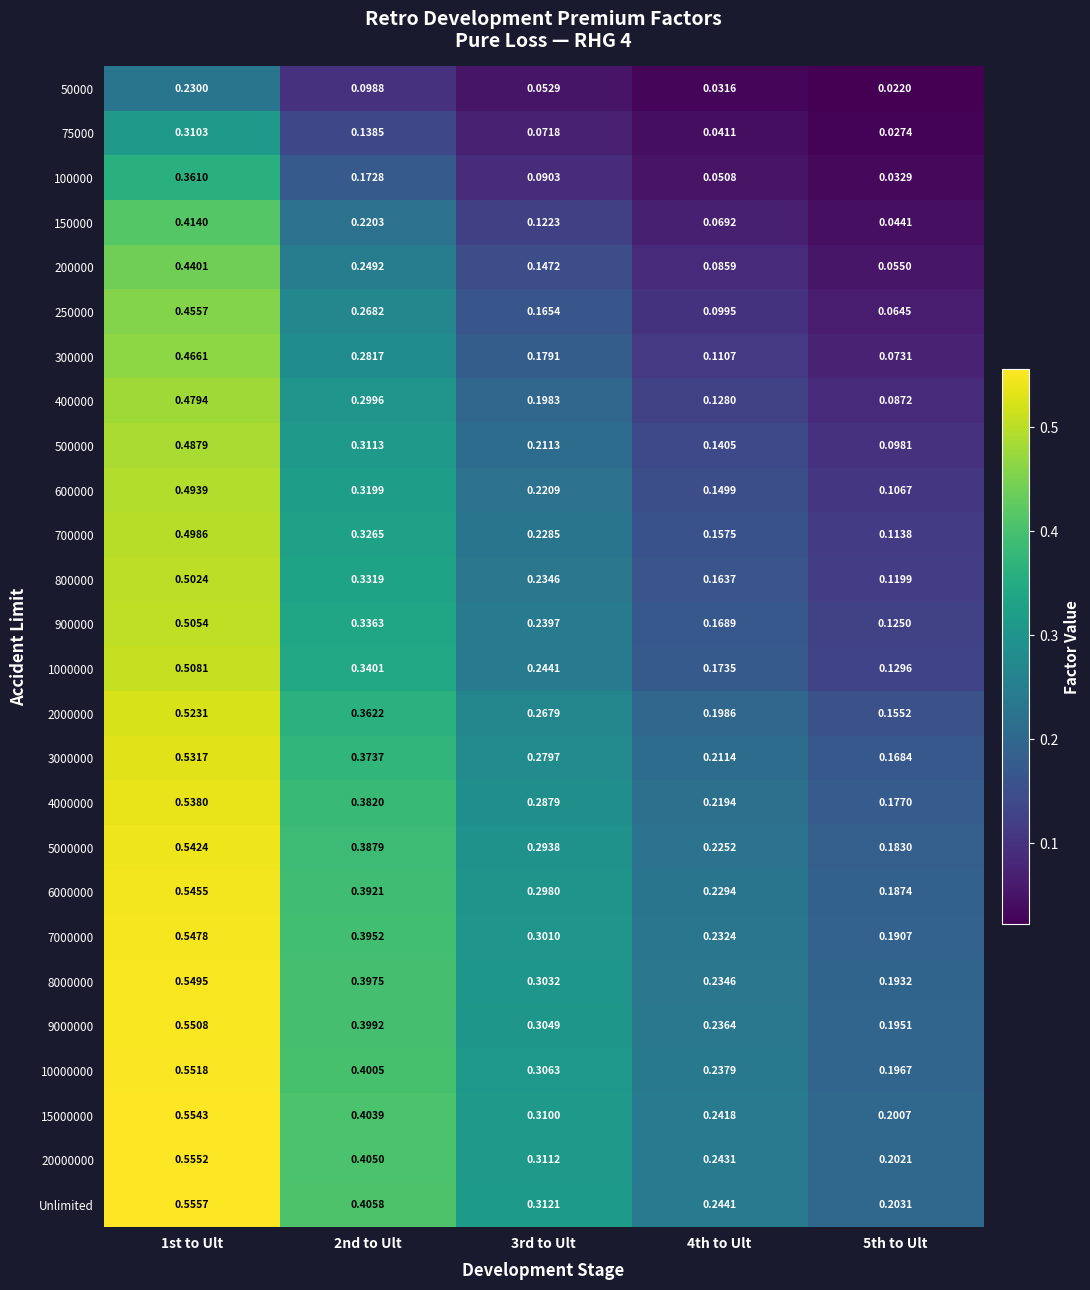

Is the value of 900000 at 1st to Ult greater than the value of 5000000 at 1st to Ult?

No